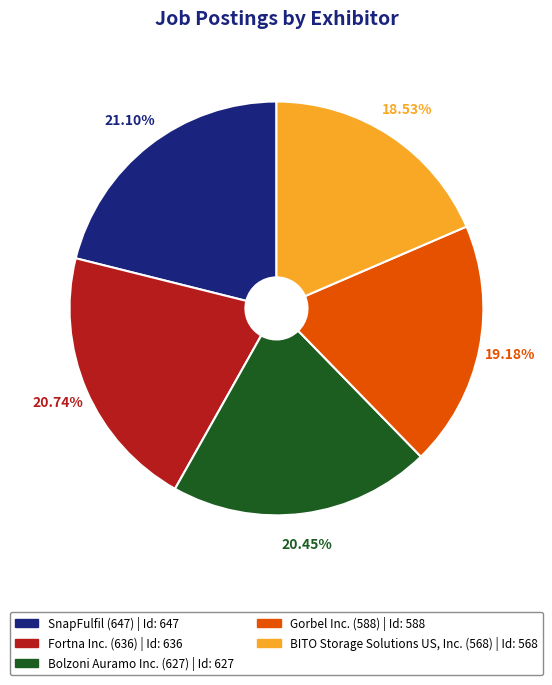

The SnapFulfil (647) slice represents 32% of the pie. True or false?

False